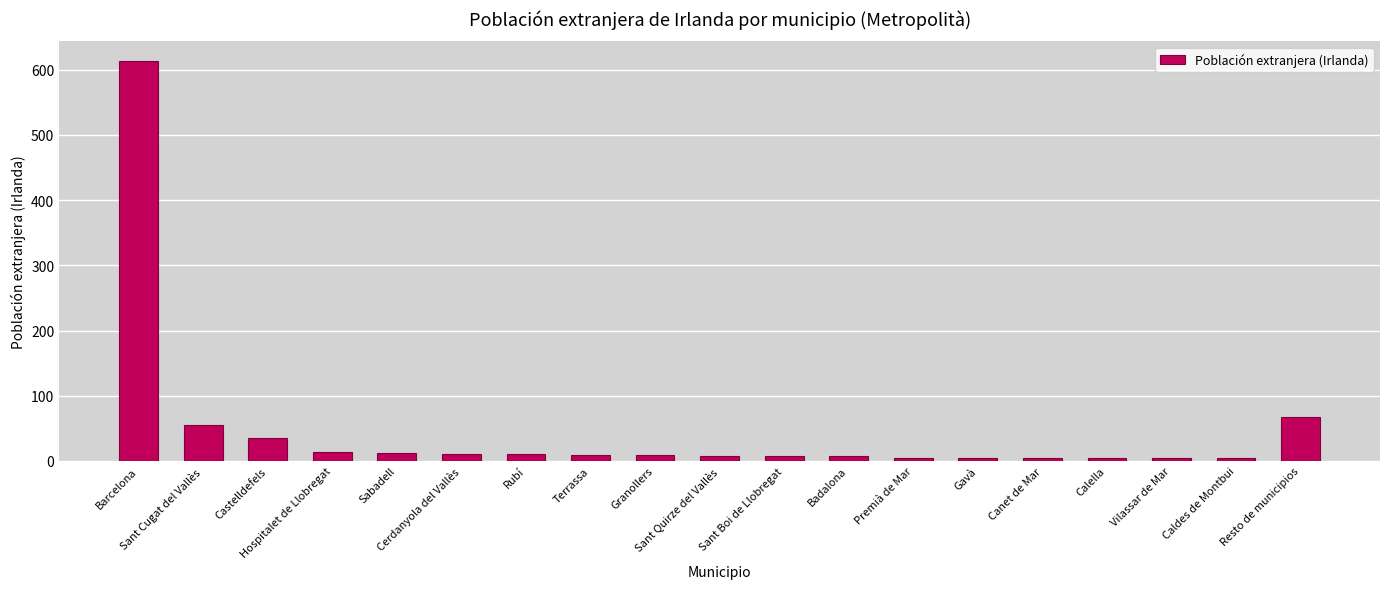

The chart shows a value of 55 at Sant Cugat del Vallès. True or false?

True